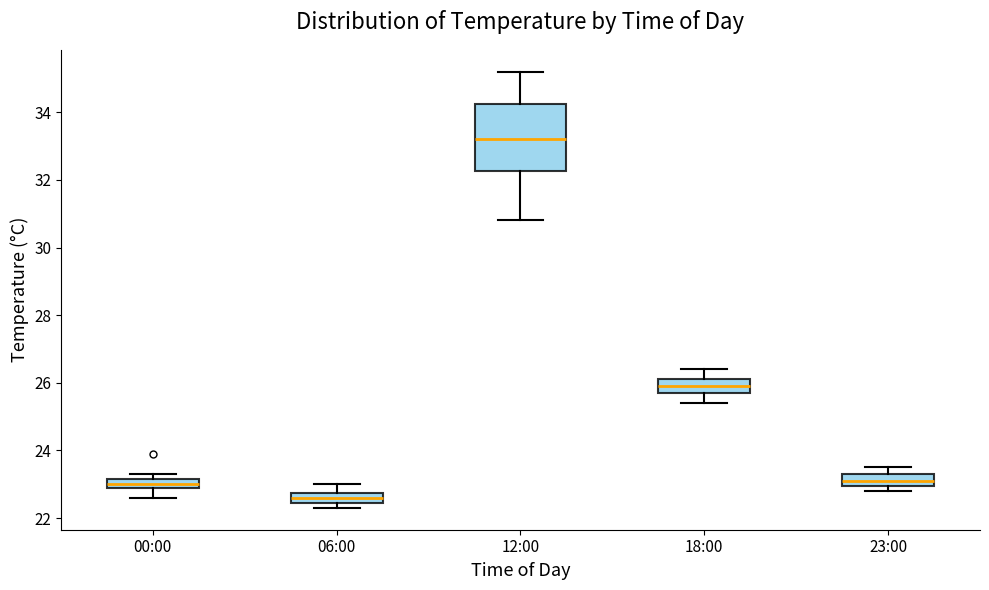

Comparing the boxes themselves (not the whiskers), which one is the tallest?

12:00